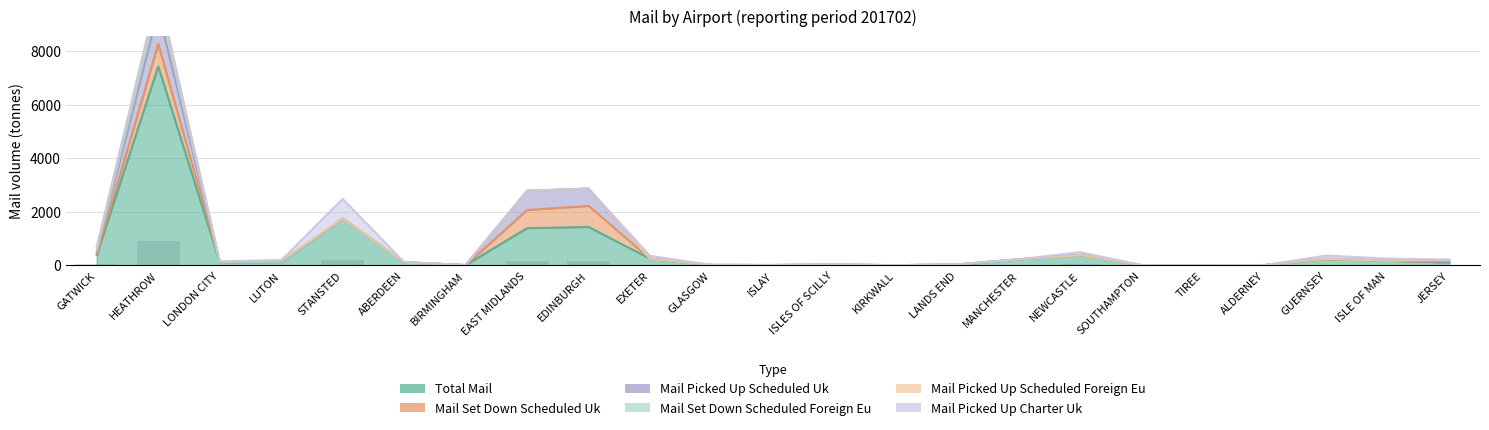

Reading right to left, extract all data points from this chart.

total_mail: JERSEY=106.5	ISLE OF MAN=176.1	GUERNSEY=237.8	ALDERNEY=4.8	TIREE=2.5	SOUTHAMPTON=2.4	NEWCASTLE=380.1	MANCHESTER=224.3	LANDS END=17.0	KIRKWALL=1.7	ISLES OF SCILLY=16.0	ISLAY=5.0	GLASGOW=8.0	EXETER=244.4	EDINBURGH=1433.3	EAST MIDLANDS=1389.9	BIRMINGHAM=6.5	ABERDEEN=116.1	STANSTED=1743.0	LUTON=95.1	LONDON CITY=118.1	HEATHROW=7429.9	GATWICK=381.2
mail_set_down_scheduled_UK: JERSEY=0.0	ISLE OF MAN=0.0	GUERNSEY=1.8	ALDERNEY=3.1	TIREE=2.3	SOUTHAMPTON=2.4	NEWCASTLE=0.0	MANCHESTER=0.3	LANDS END=9.8	KIRKWALL=0.6	ISLES OF SCILLY=8.9	ISLAY=3.3	GLASGOW=2.0	EXETER=0.0	EDINBURGH=786.8	EAST MIDLANDS=678.3	BIRMINGHAM=0.0	ABERDEEN=0.0	STANSTED=0.0	LUTON=0.0	LONDON CITY=0.0	HEATHROW=836.8	GATWICK=22.4
mail_picked_up_scheduled_UK: JERSEY=0.0	ISLE OF MAN=0.0	GUERNSEY=3.6	ALDERNEY=1.7	TIREE=0.3	SOUTHAMPTON=0.0	NEWCASTLE=0.0	MANCHESTER=0.0	LANDS END=7.2	KIRKWALL=1.2	ISLES OF SCILLY=7.1	ISLAY=1.8	GLASGOW=6.0	EXETER=0.0	EDINBURGH=643.1	EAST MIDLANDS=711.6	BIRMINGHAM=0.0	ABERDEEN=0.1	STANSTED=0.0	LUTON=0.0	LONDON CITY=0.0	HEATHROW=1244.5	GATWICK=88.4
mail_set_down_scheduled_foreign_EU: JERSEY=78.4	ISLE OF MAN=0.0	GUERNSEY=0.0	ALDERNEY=0.0	TIREE=0.0	SOUTHAMPTON=0.0	NEWCASTLE=0.0	MANCHESTER=0.5	LANDS END=0.0	KIRKWALL=0.0	ISLES OF SCILLY=0.0	ISLAY=0.0	GLASGOW=0.0	EXETER=0.0	EDINBURGH=2.2	EAST MIDLANDS=0.0	BIRMINGHAM=0.0	ABERDEEN=0.0	STANSTED=0.0	LUTON=0.0	LONDON CITY=0.0	HEATHROW=395.3	GATWICK=34.8
mail_picked_up_scheduled_foreign_EU: JERSEY=28.1	ISLE OF MAN=0.0	GUERNSEY=0.0	ALDERNEY=0.0	TIREE=0.0	SOUTHAMPTON=0.0	NEWCASTLE=0.0	MANCHESTER=0.5	LANDS END=0.0	KIRKWALL=0.0	ISLES OF SCILLY=0.0	ISLAY=0.0	GLASGOW=0.0	EXETER=0.0	EDINBURGH=1.3	EAST MIDLANDS=0.0	BIRMINGHAM=0.8	ABERDEEN=0.0	STANSTED=0.0	LUTON=95.1	LONDON CITY=27.0	HEATHROW=319.9	GATWICK=140.3
mail_picked_up_charter_UK: JERSEY=0.0	ISLE OF MAN=74.2	GUERNSEY=121.8	ALDERNEY=0.0	TIREE=0.0	SOUTHAMPTON=0.0	NEWCASTLE=112.9	MANCHESTER=0.0	LANDS END=0.0	KIRKWALL=0.0	ISLES OF SCILLY=0.0	ISLAY=0.0	GLASGOW=0.0	EXETER=110.4	EDINBURGH=0.0	EAST MIDLANDS=0.0	BIRMINGHAM=0.0	ABERDEEN=0.0	STANSTED=740.6	LUTON=0.0	LONDON CITY=0.0	HEATHROW=0.0	GATWICK=1.6